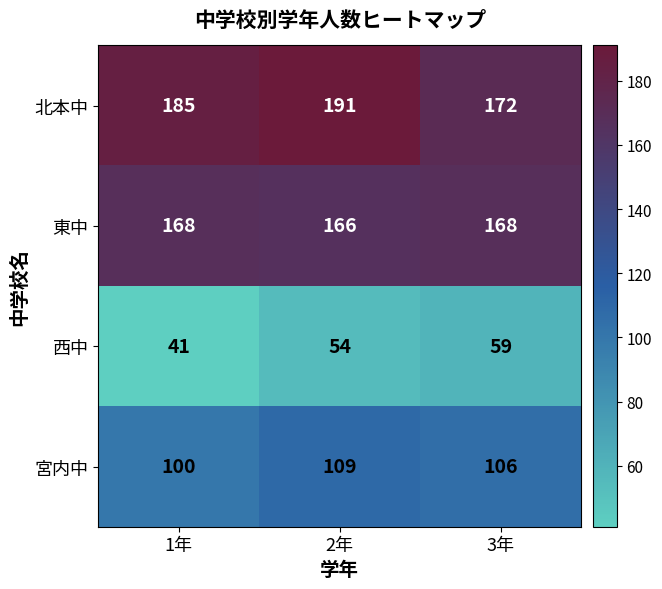

How many 西中 values are between 41 and 59?

3